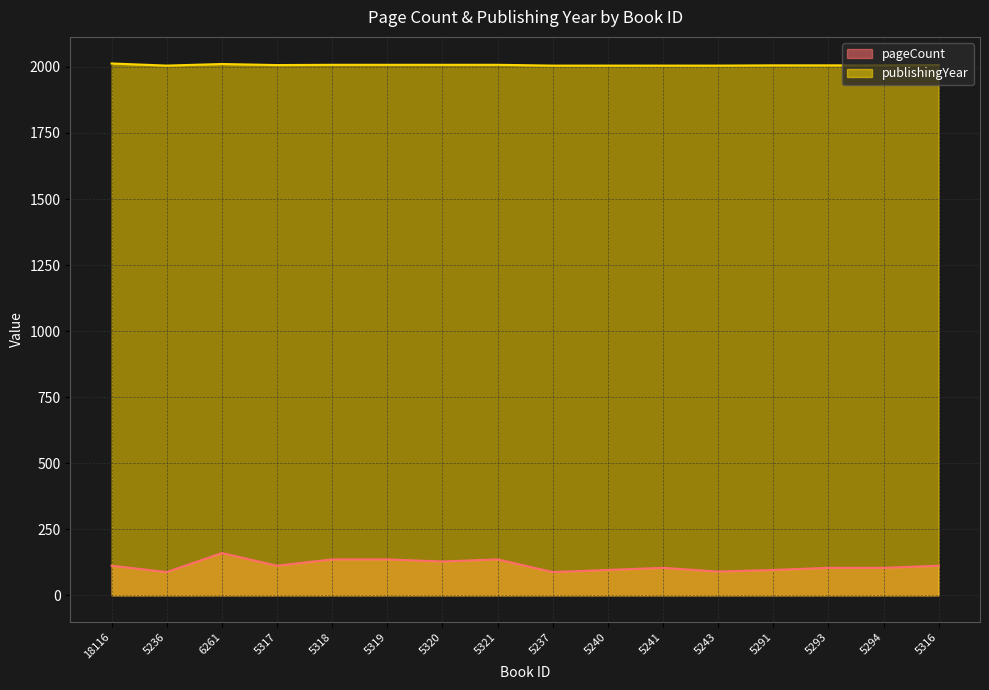

At which category does pageCount reach its first local valley?

5236